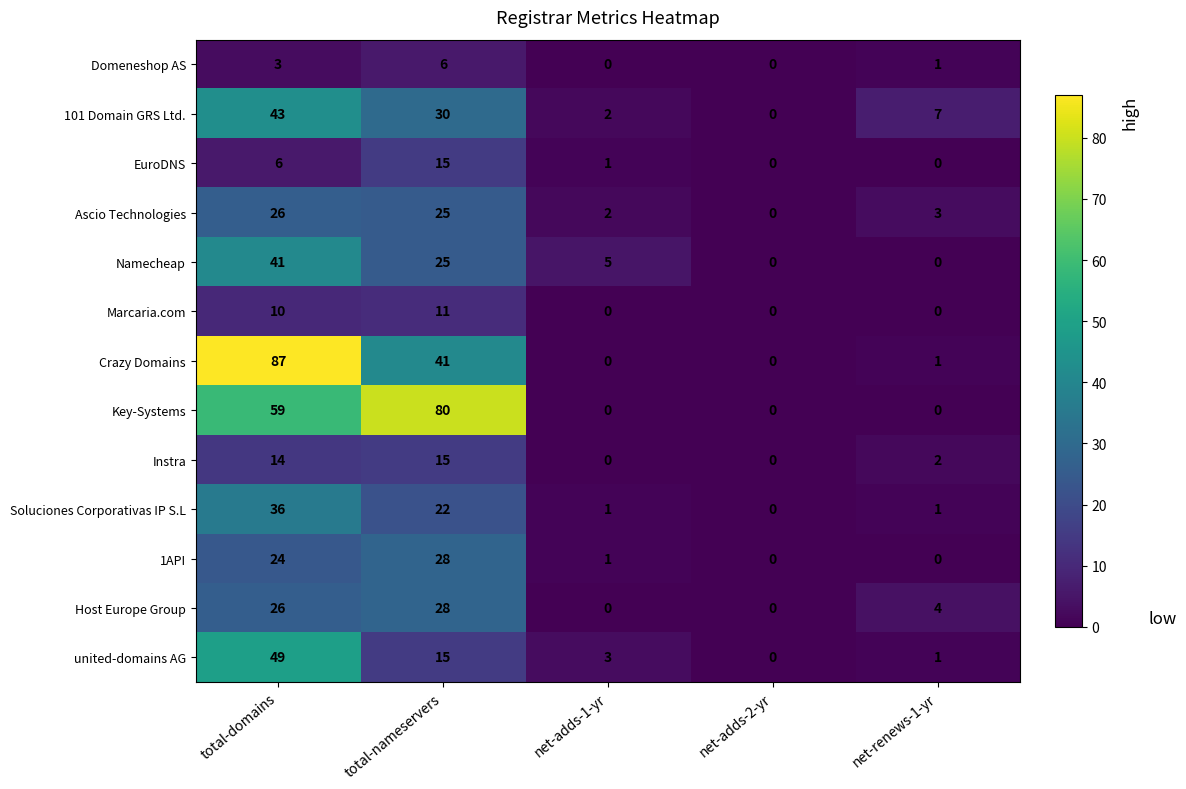

Which series has the widest spread of values?

Crazy Domains